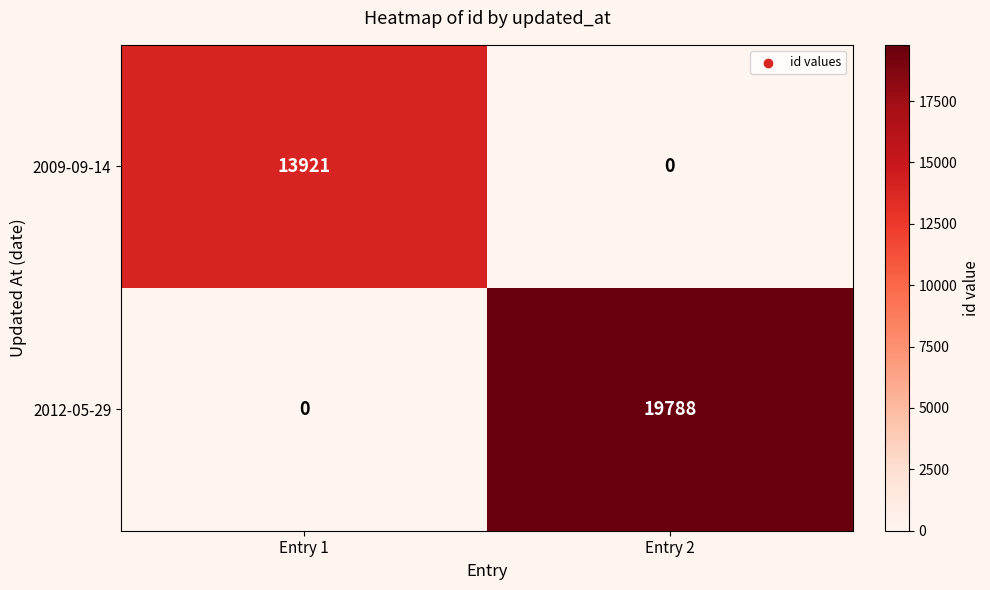

Rank the series by their average value, from highest to lowest.

2012-05-29, 2009-09-14